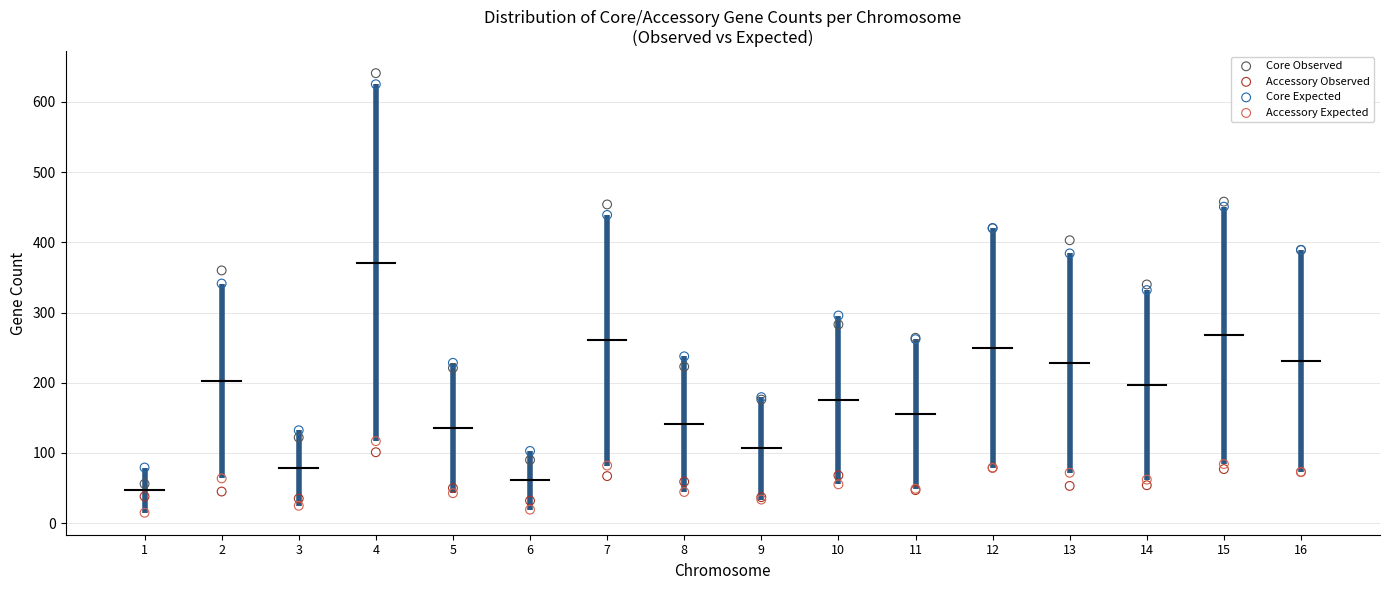

Which series has the largest Y range (max minus min)?

Core Observed